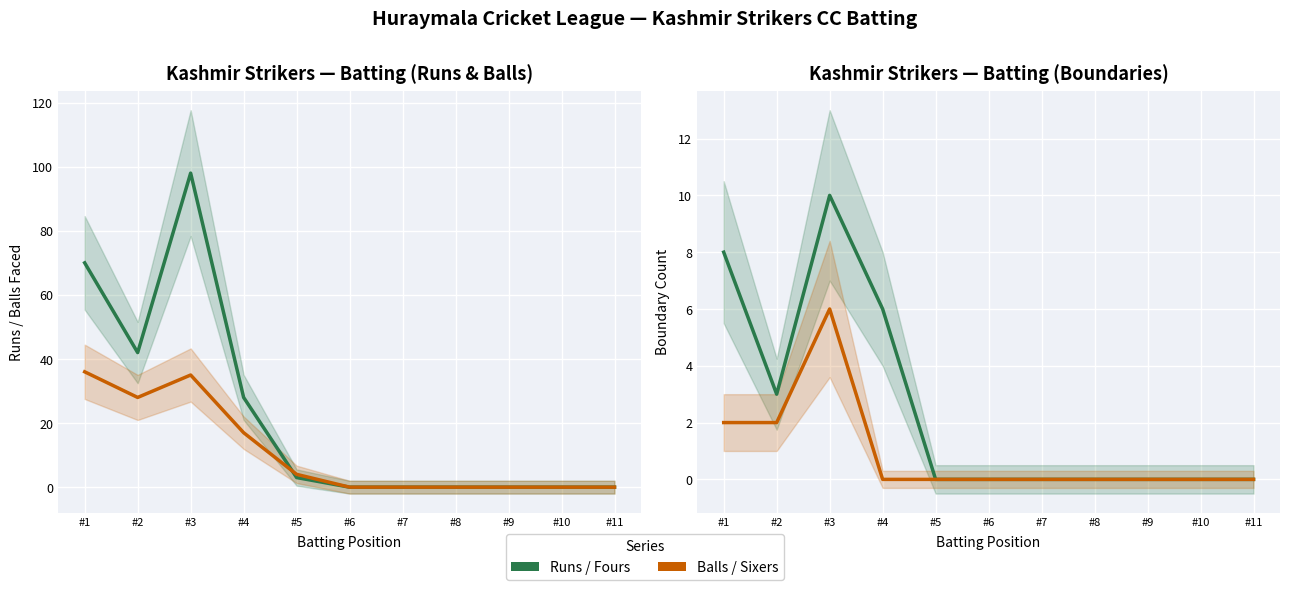

Where is the first local maximum for Runs?

#3